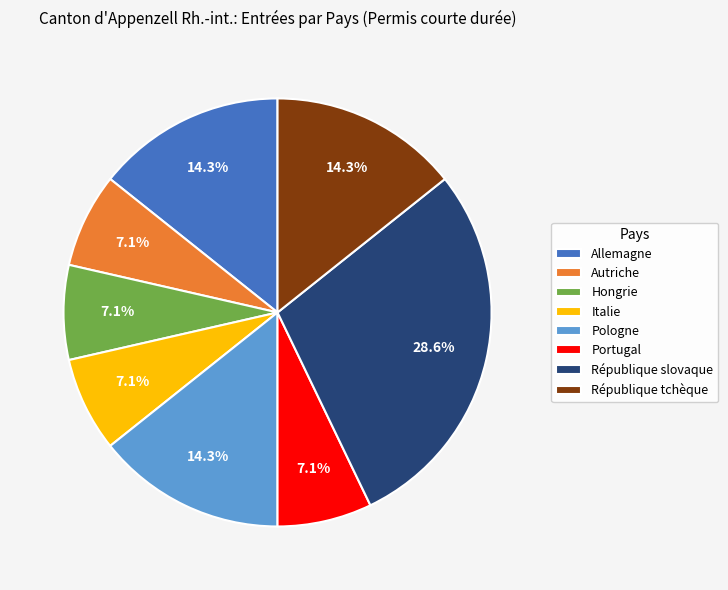

Is there any slice that represents more than half of the pie?

No